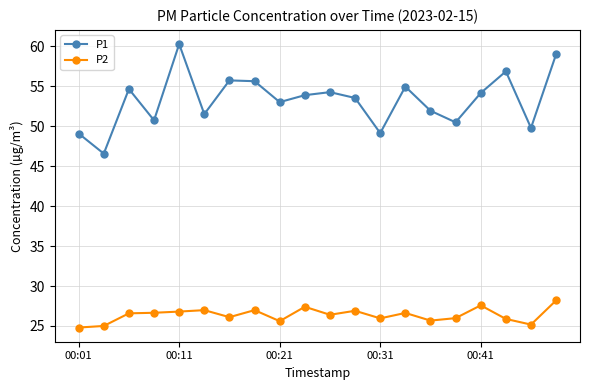

Which series has the widest spread of values?

P1